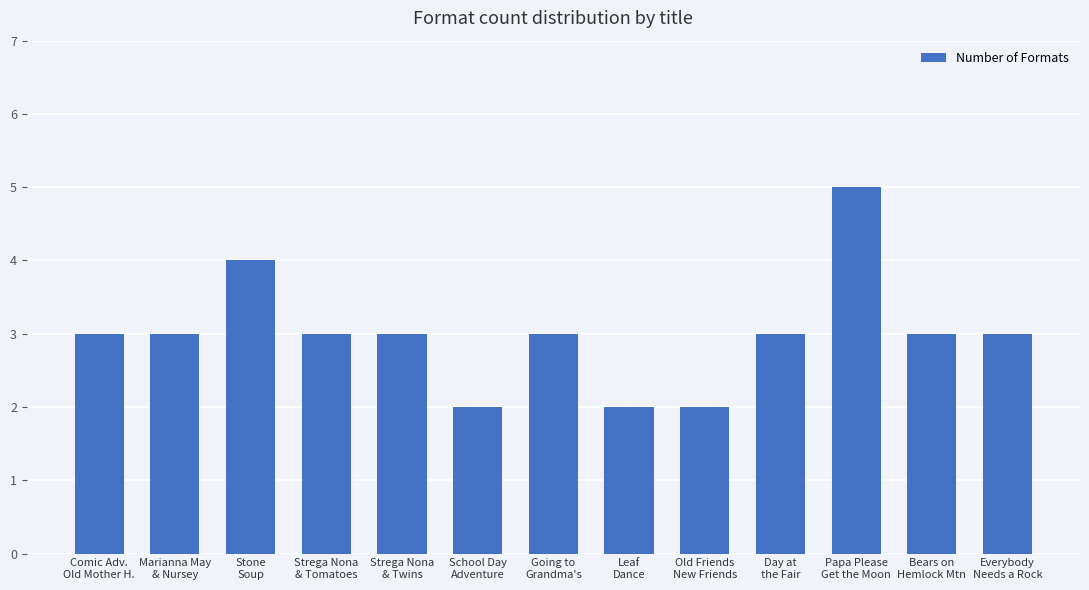

Which has a higher value, Stone
Soup or Day at
the Fair?

Stone
Soup